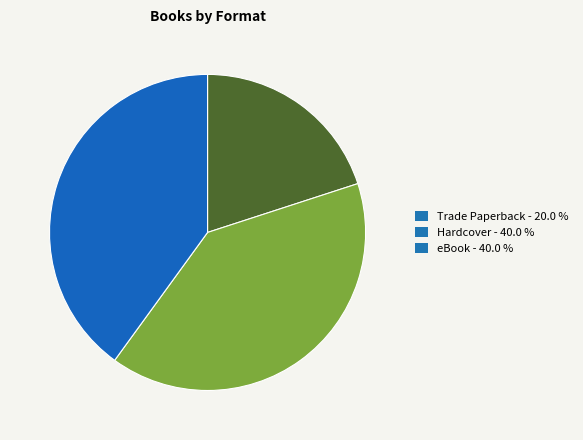

Does Hardcover - 40.0 % account for over 50% of the chart?

No